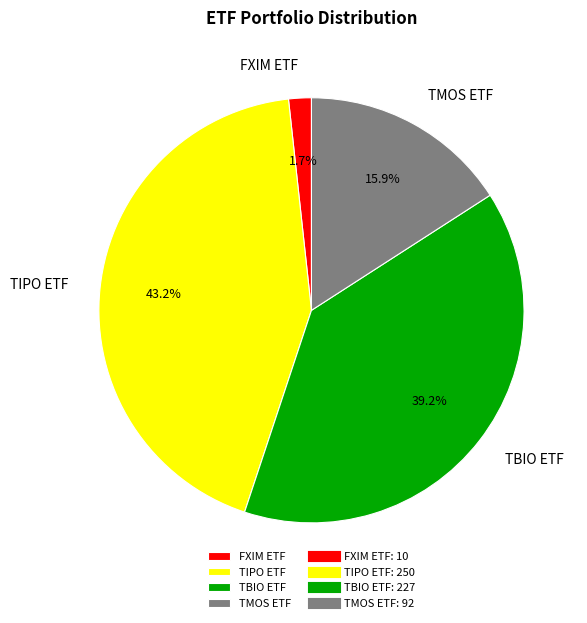

To the nearest percent, what percentage of the pie is FXIM ETF?

2%